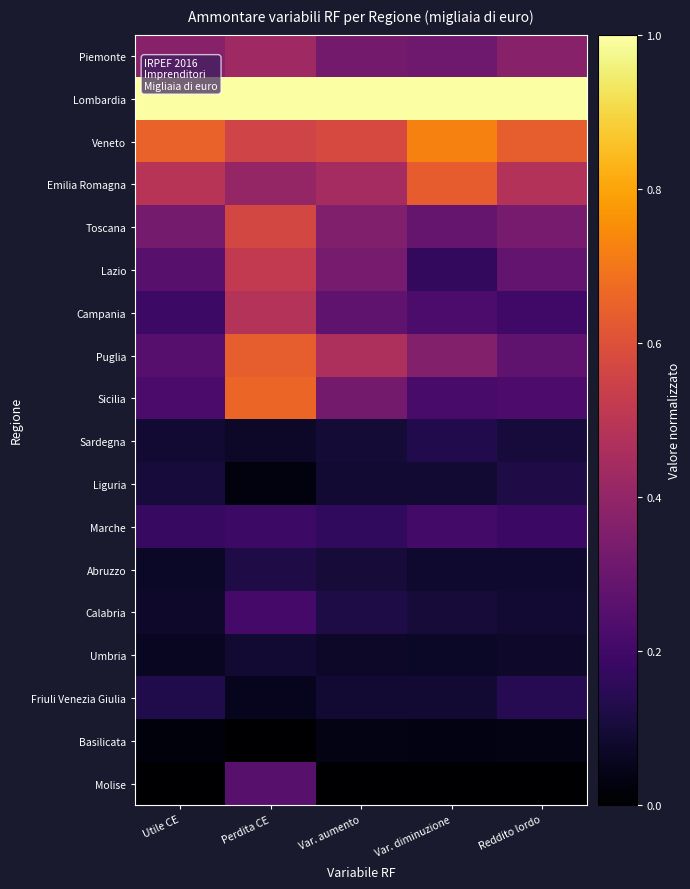

How many data points does each series have?

5